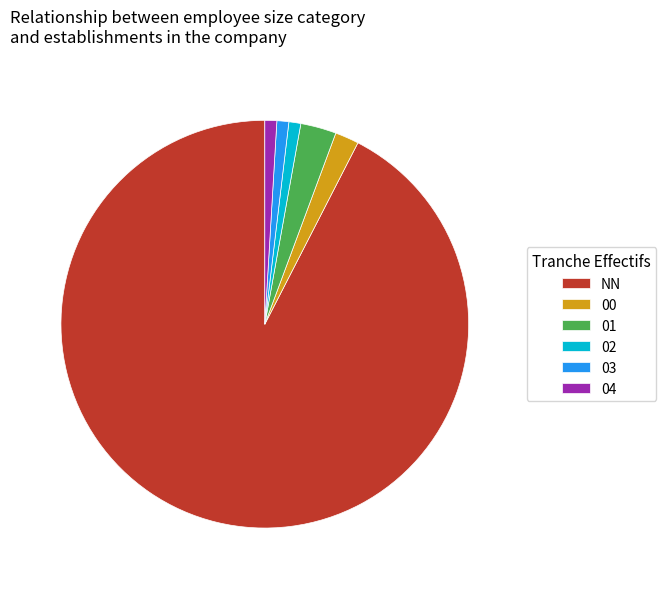

Do 04 and 02 together represent more than half of the pie?

No